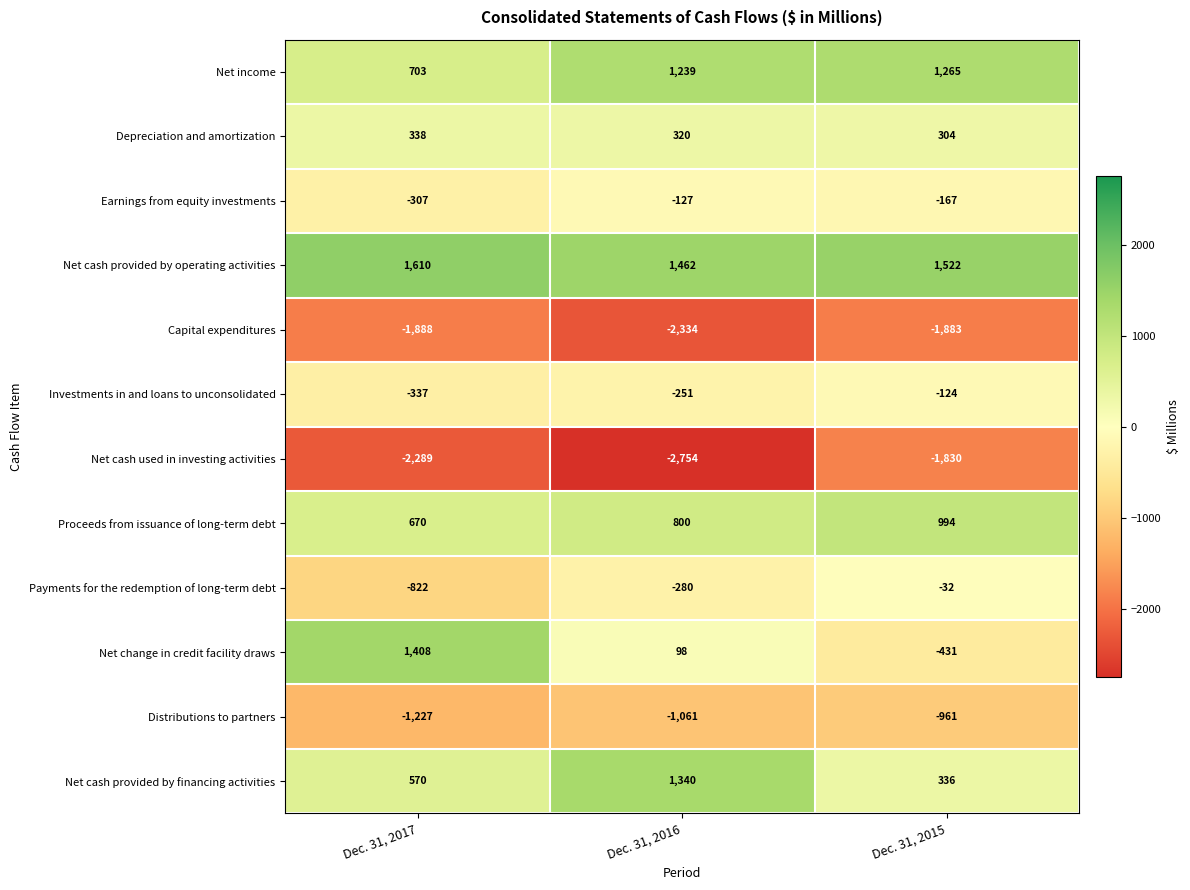

What is the spread (max minus min) of values at Dec. 31, 2015?

3405